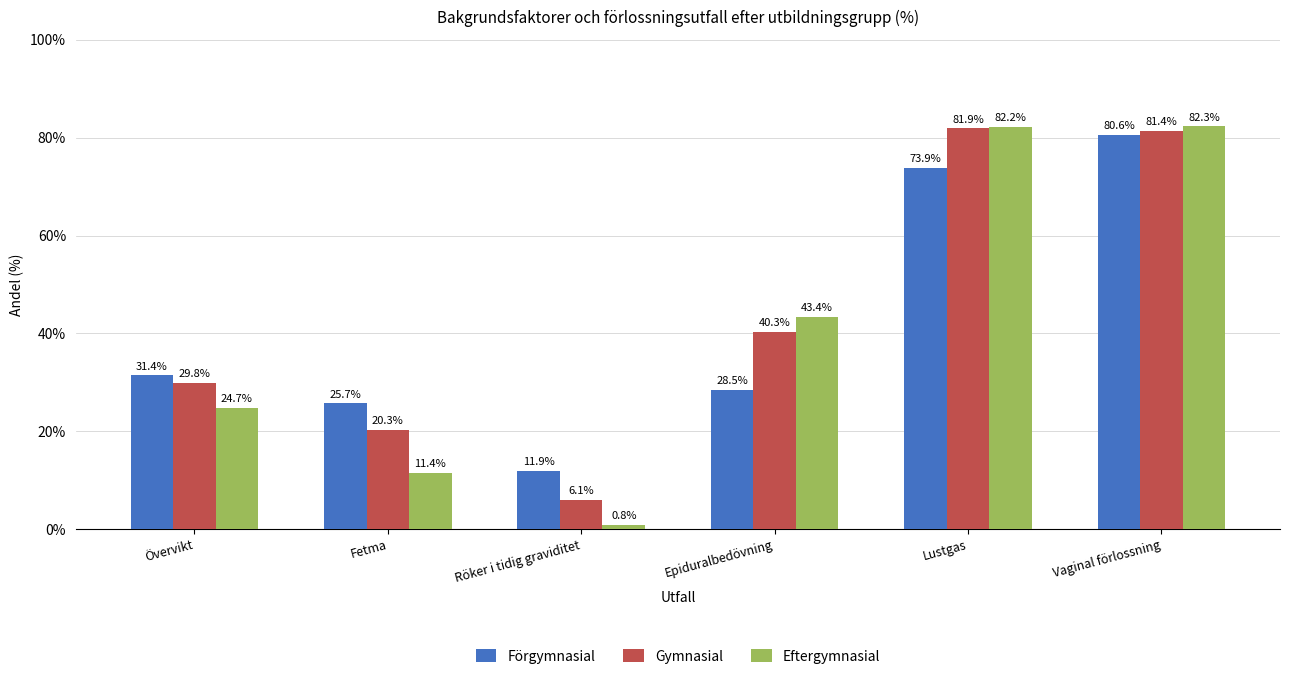

Reading right to left, extract all data points from this chart.

Förgymnasial: 80.6	73.9	28.5	11.9	25.7	31.4
Gymnasial: 81.4	81.9	40.3	6.1	20.3	29.8
Eftergymnasial: 82.3	82.2	43.4	0.8	11.4	24.7